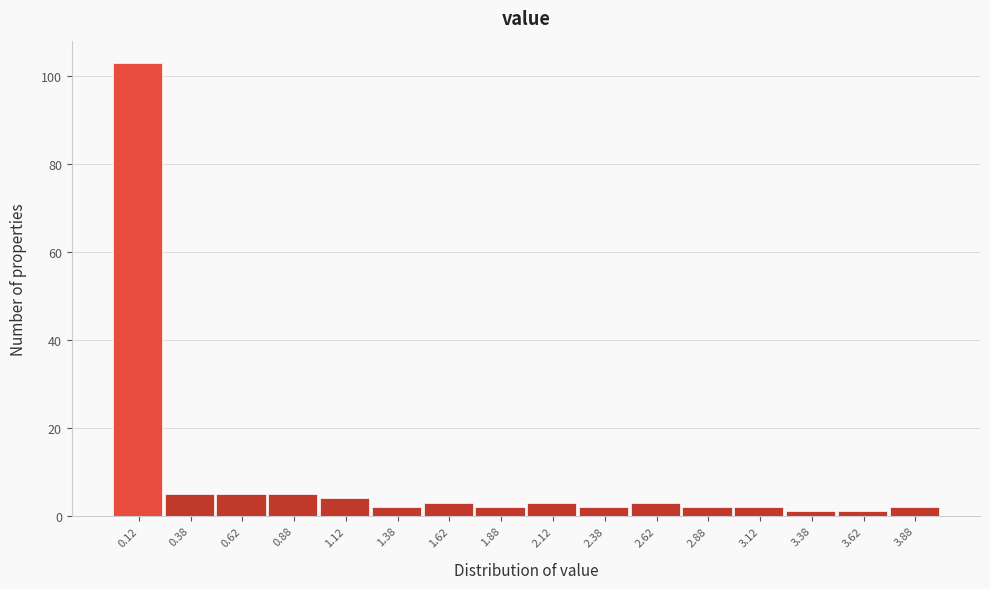

What is the height of the bar covering 2.50 to 2.75 on the x-axis? The values are not printed on the chart, so give them approximately, as read against the axis.

4